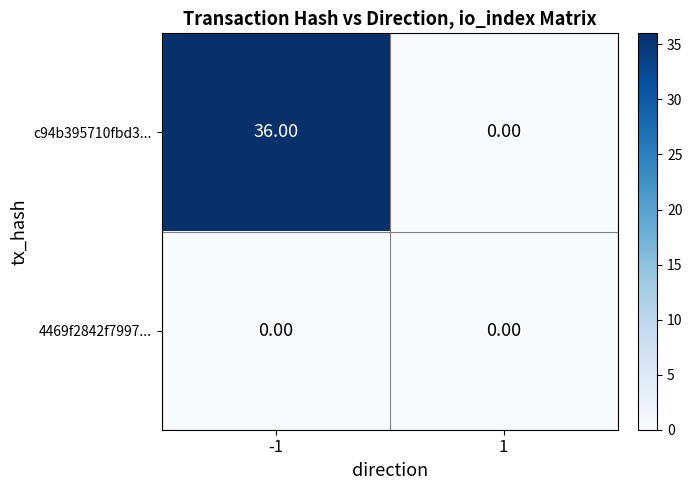

Which series has the largest total across all categories?

c94b395710fbd3...